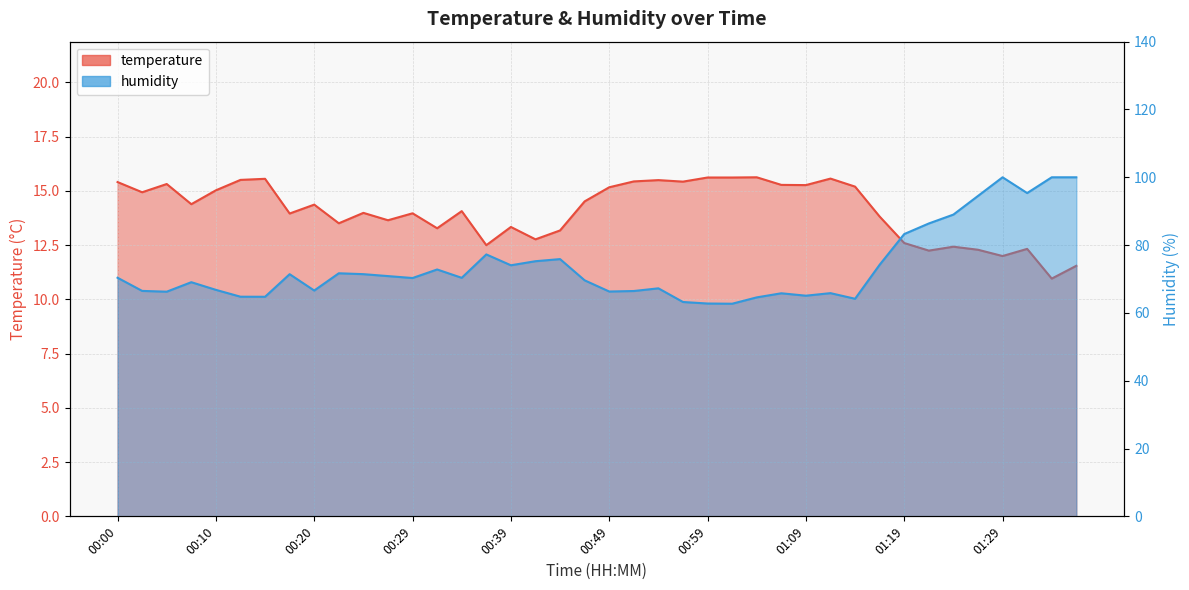

How many interior local peaks does the humidity series have?

10